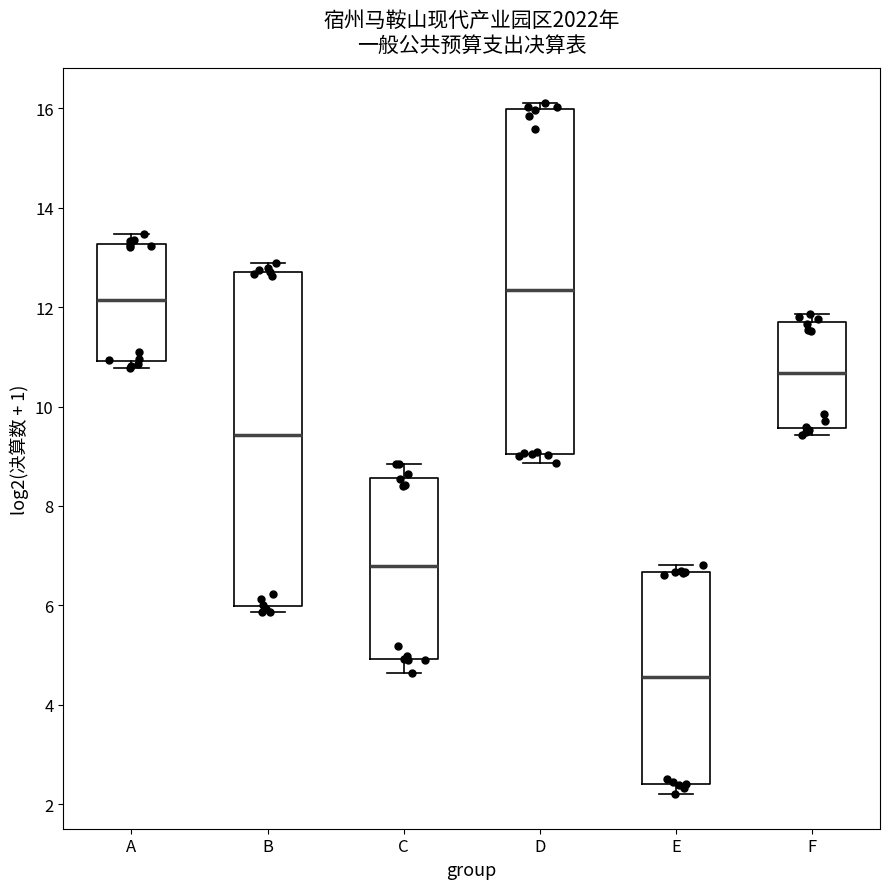

Where is the upper edge of the box for C on the y-axis? The values are not printed on the chart, so give them approximately, as read against the axis.

8.6